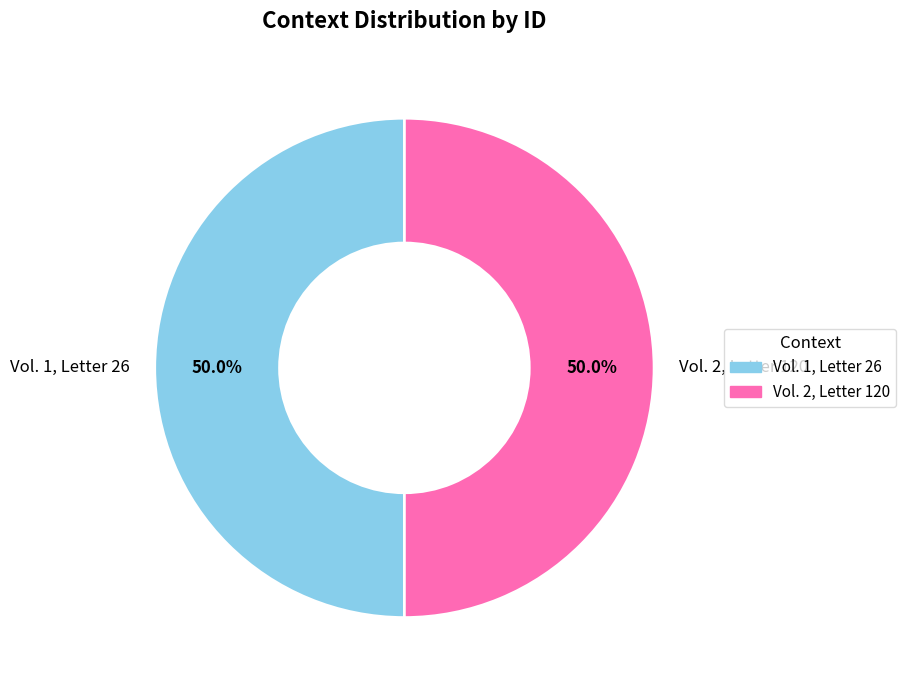

The Vol. 2, Letter 120 slice represents 64% of the pie. True or false?

False